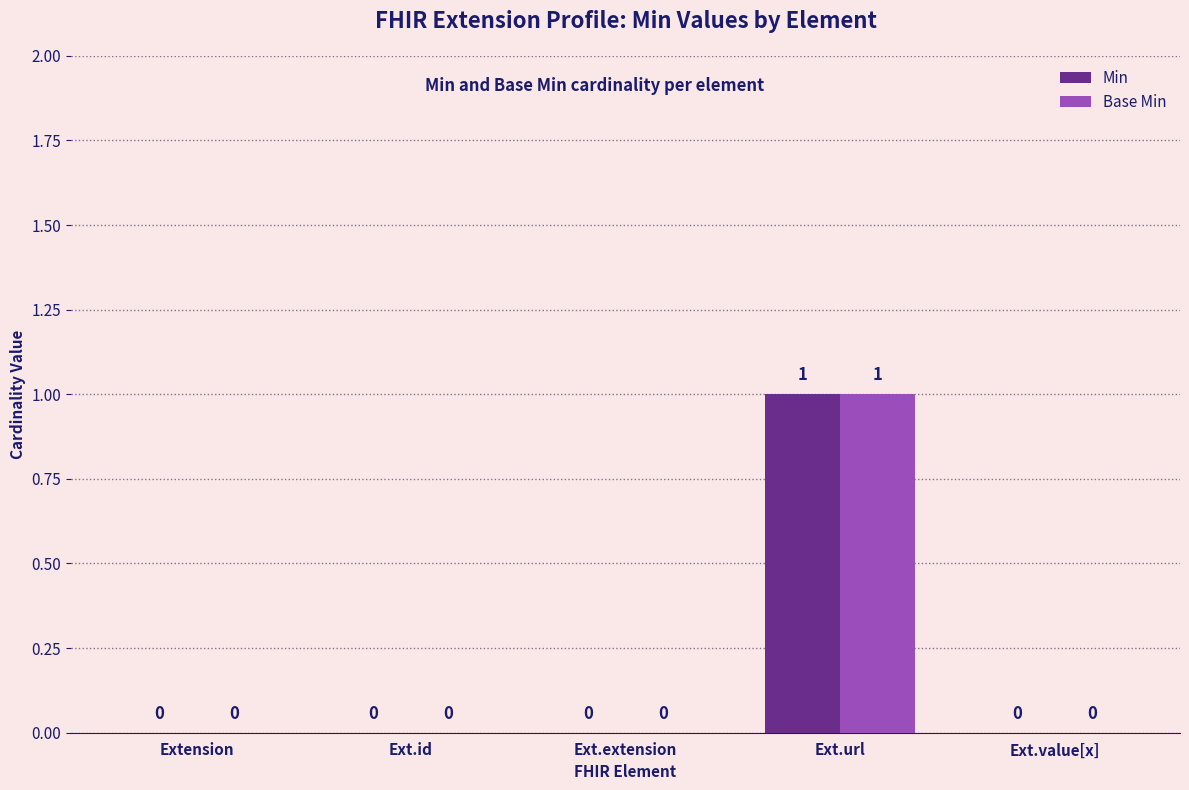

How many data points in Base Min are above 0?

1